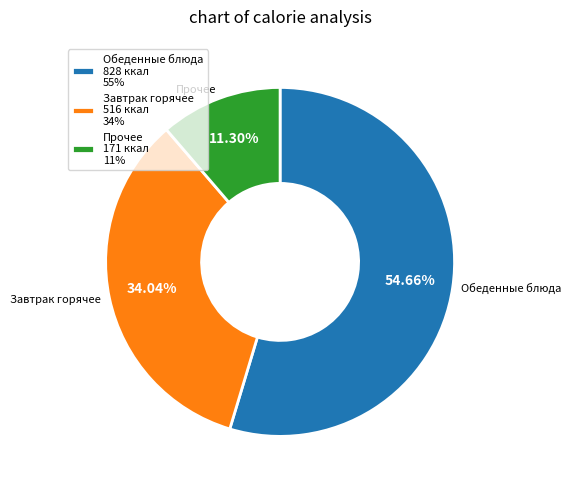

Do Прочее and Завтрак горячее together represent more than half of the pie?

No